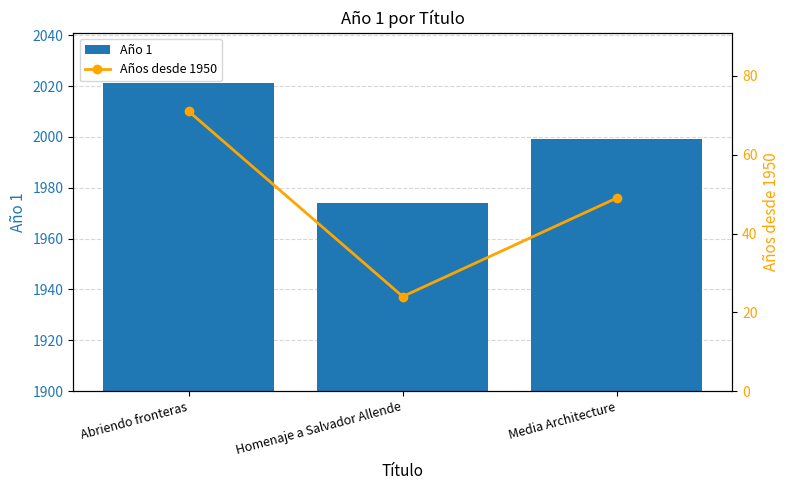

Which series has the largest range (max minus min)?

Año 1